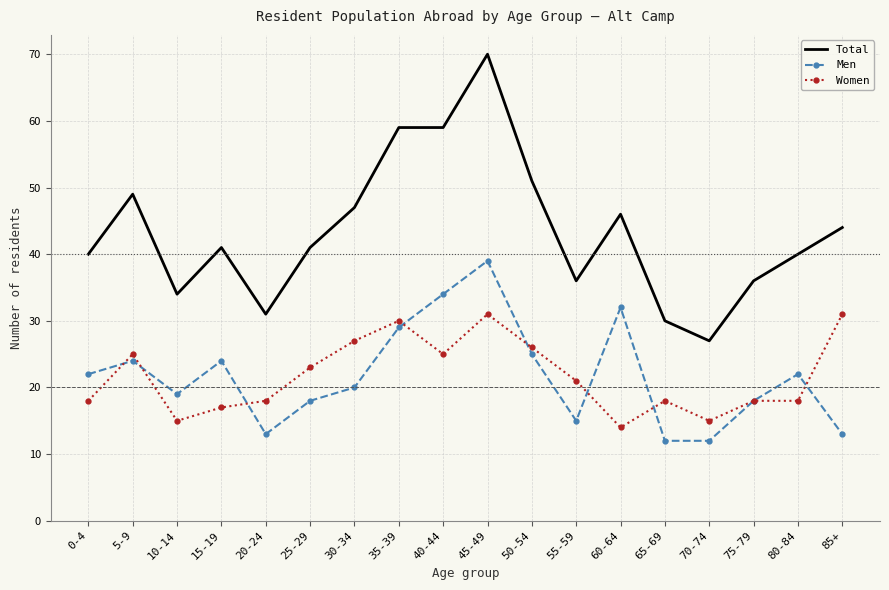

True or false: Men has a value of 22 at 80-84.

True